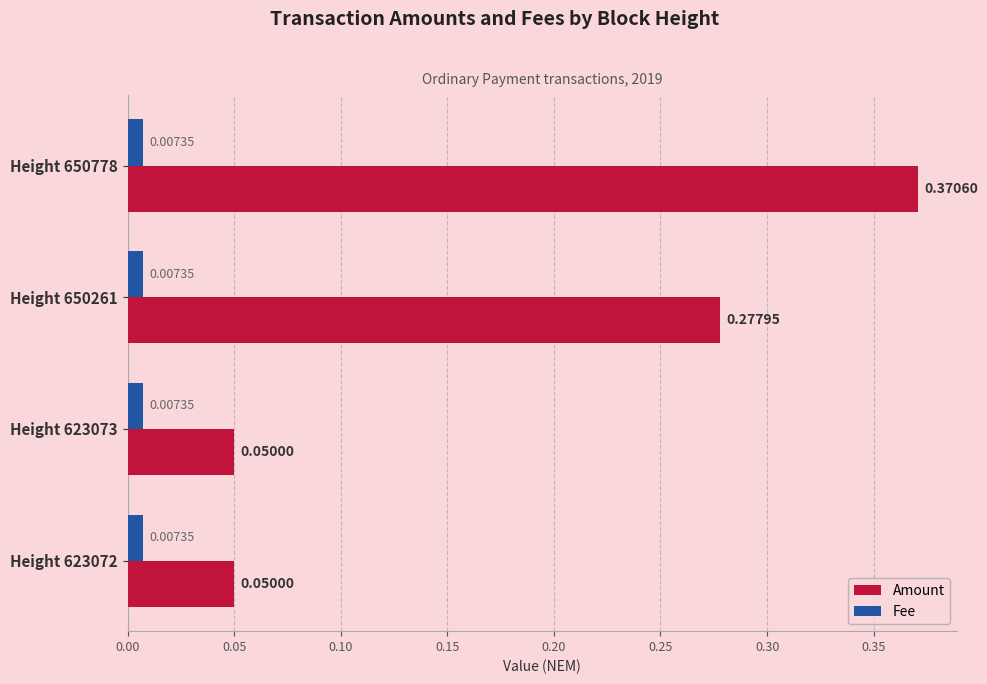

What is the sum of all Amount values?

0.7